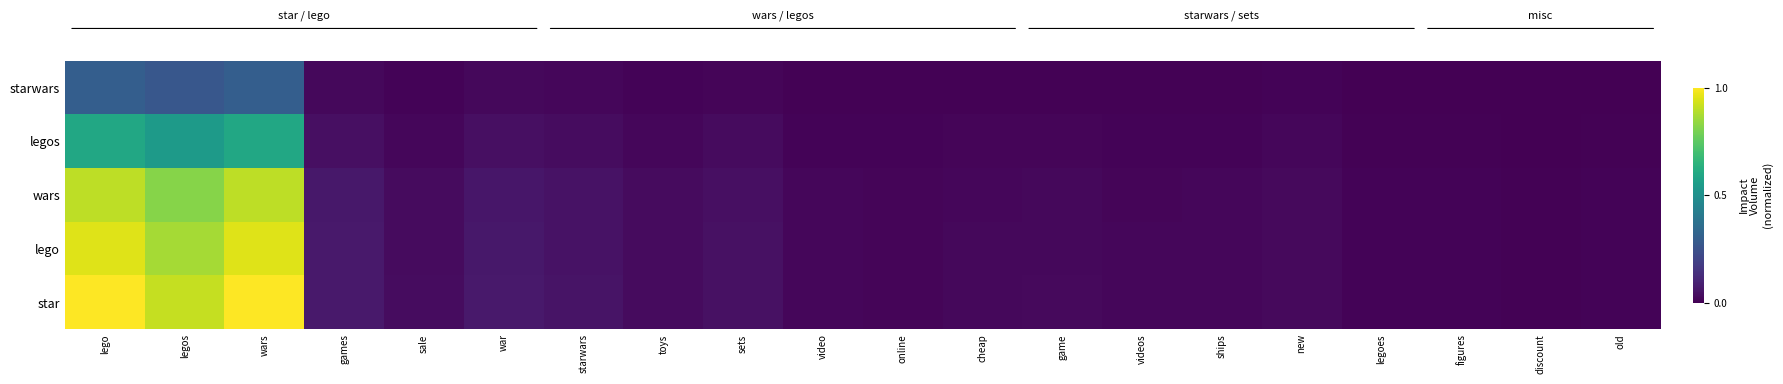

Rank the series by their maximum value, from highest to lowest.

star, lego, wars, legos, starwars